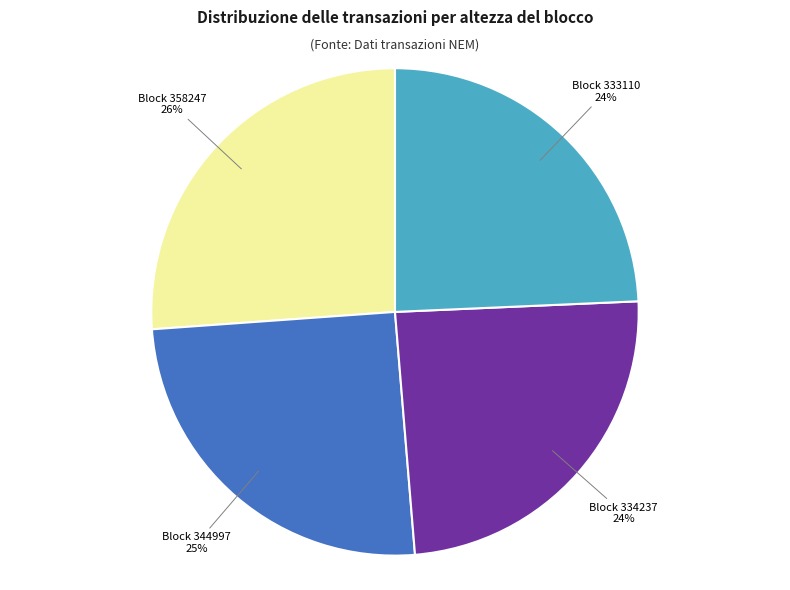

How many segments does this pie chart have?

4